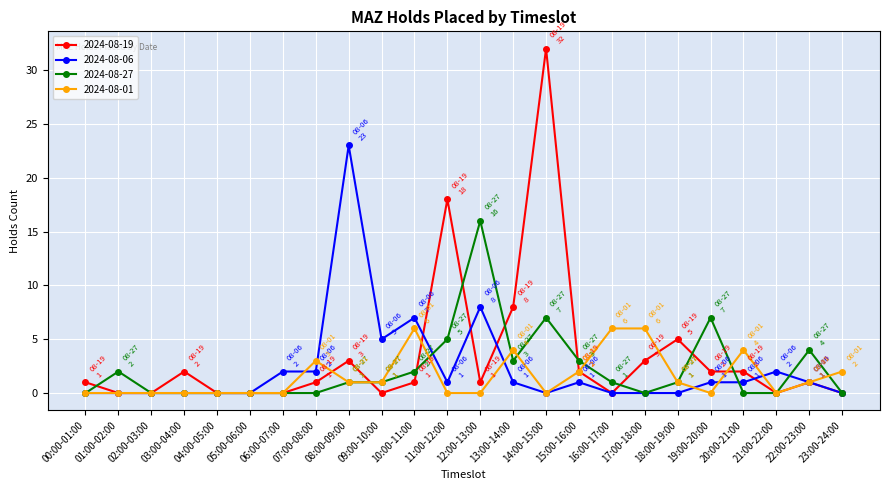

List the series in order of their peak value, highest first.

2024-08-19, 2024-08-06, 2024-08-27, 2024-08-01